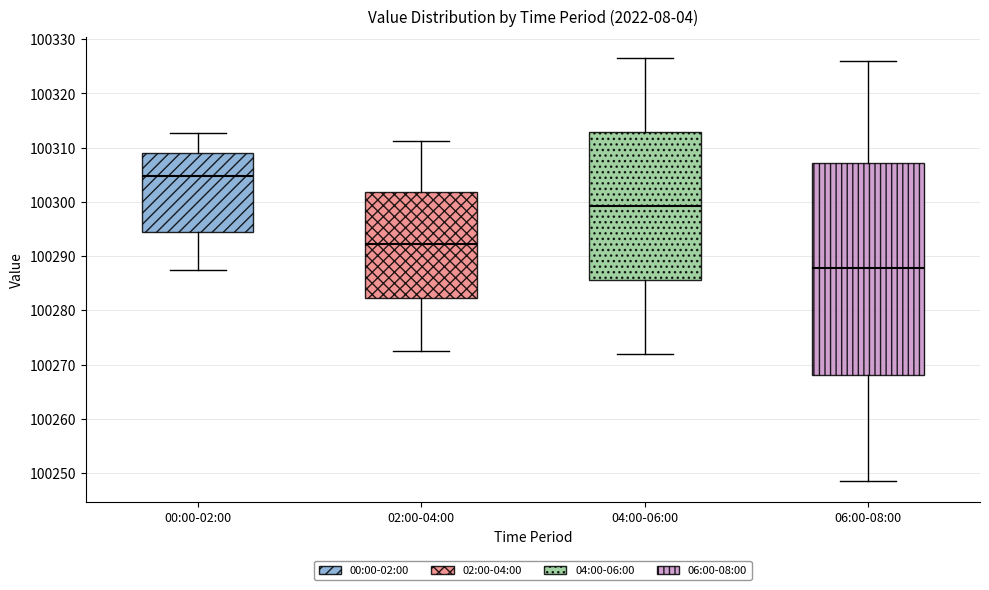

Reading left to right, read every box against the y-axis: the position of its median line, the range the box covers, and the ends of its whiskers. The values are not printed on the chart, so give them approximately, as read against the axis.

00:00-02:00: median 100305, box 100294 to 100309, whiskers 100287 to 100313
02:00-04:00: median 100292, box 100282 to 100302, whiskers 100273 to 100311
04:00-06:00: median 100299, box 100286 to 100313, whiskers 100272 to 100327
06:00-08:00: median 100288, box 100268 to 100307, whiskers 100249 to 100326